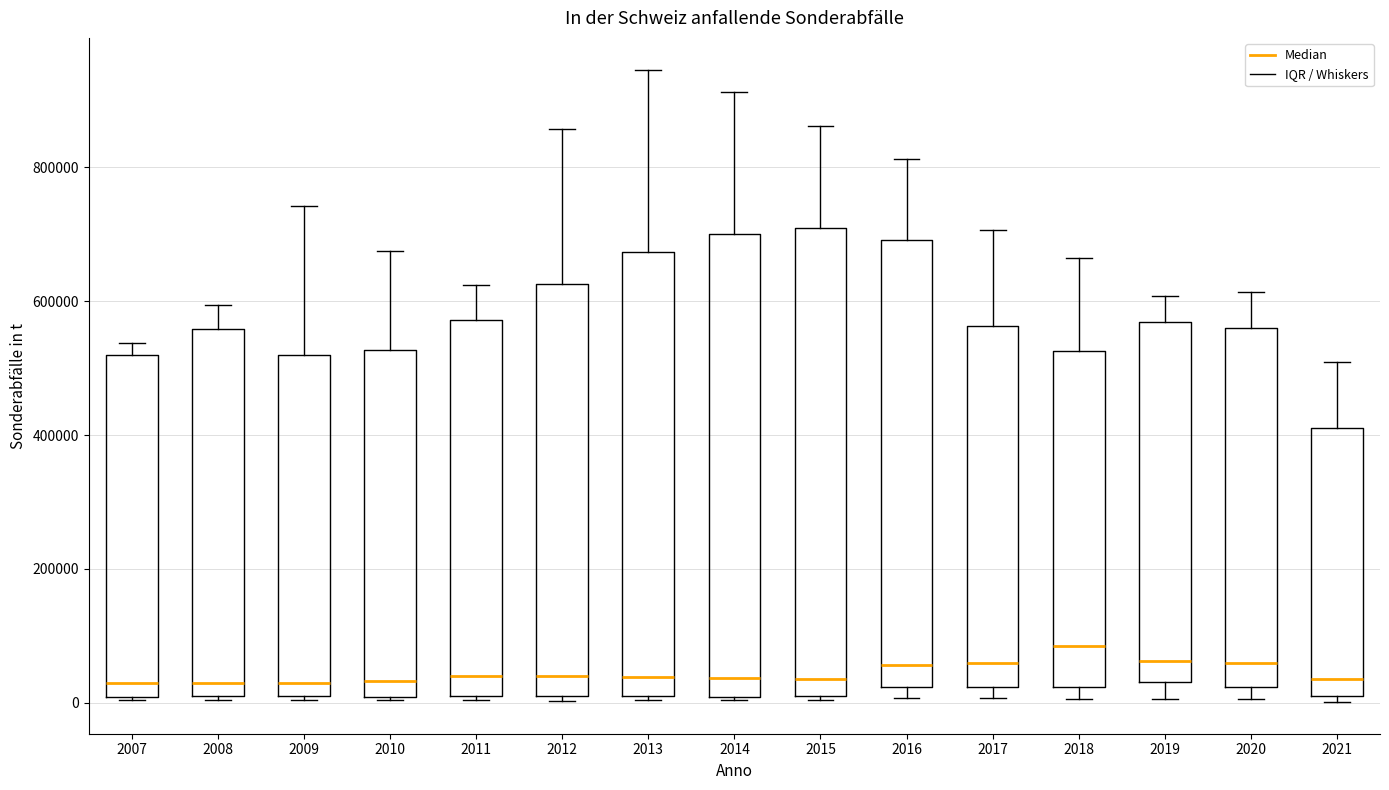

Which box's median line is the highest?

2018